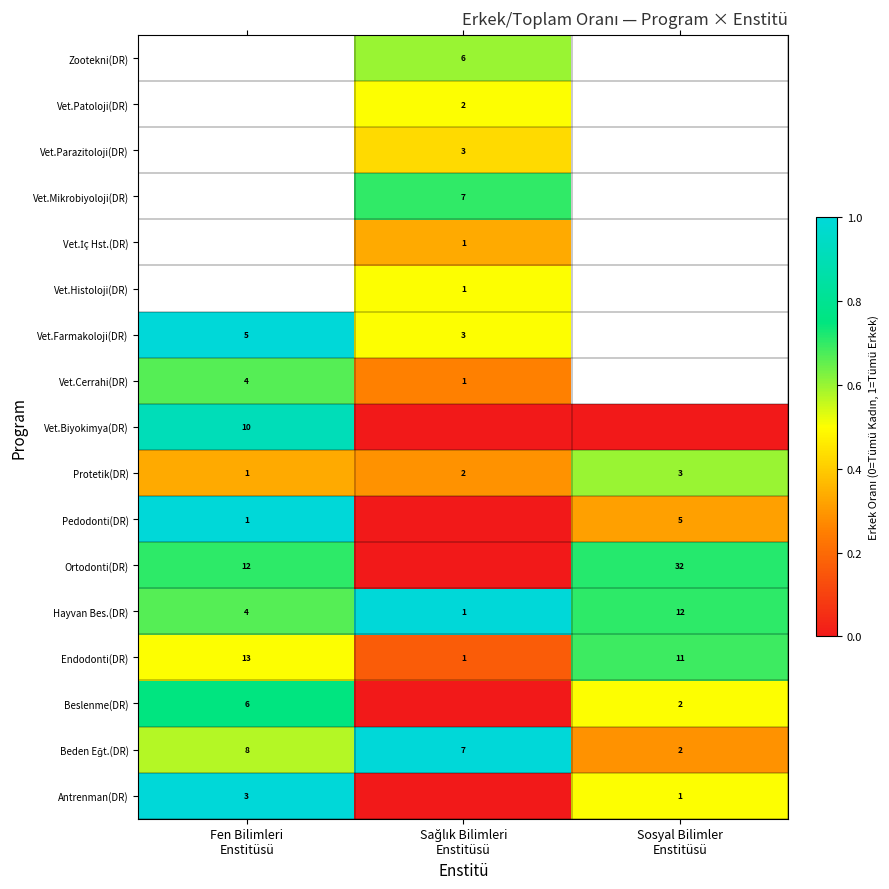

What is the sum of all Protetik(DR) values?

6